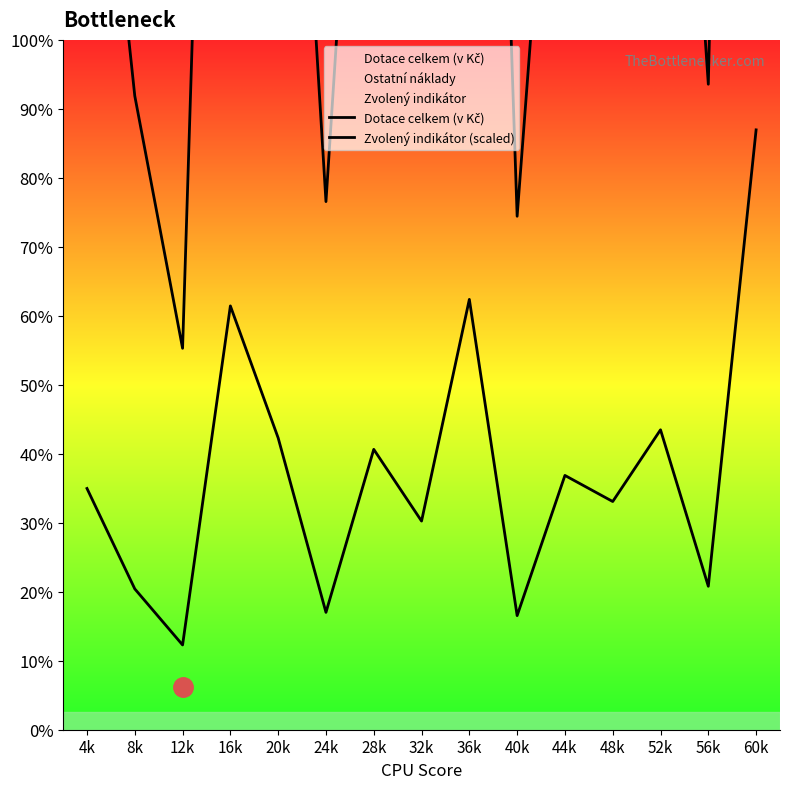

Is the value of Dotace celkem (v Kč) at 44k greater than the value of Zvolený indikátor (scaled) at 4k?

No